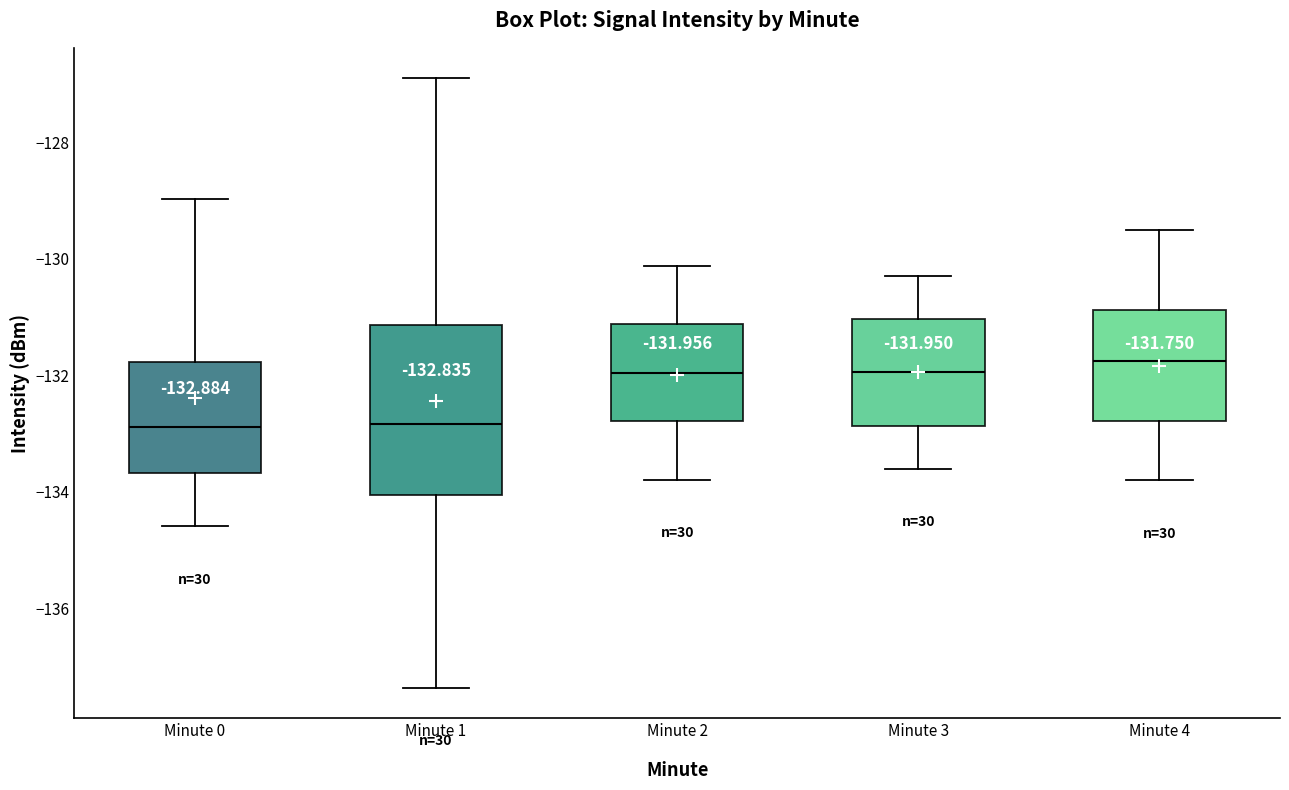

Comparing the boxes themselves (not the whiskers), which one is the tallest?

Minute 1